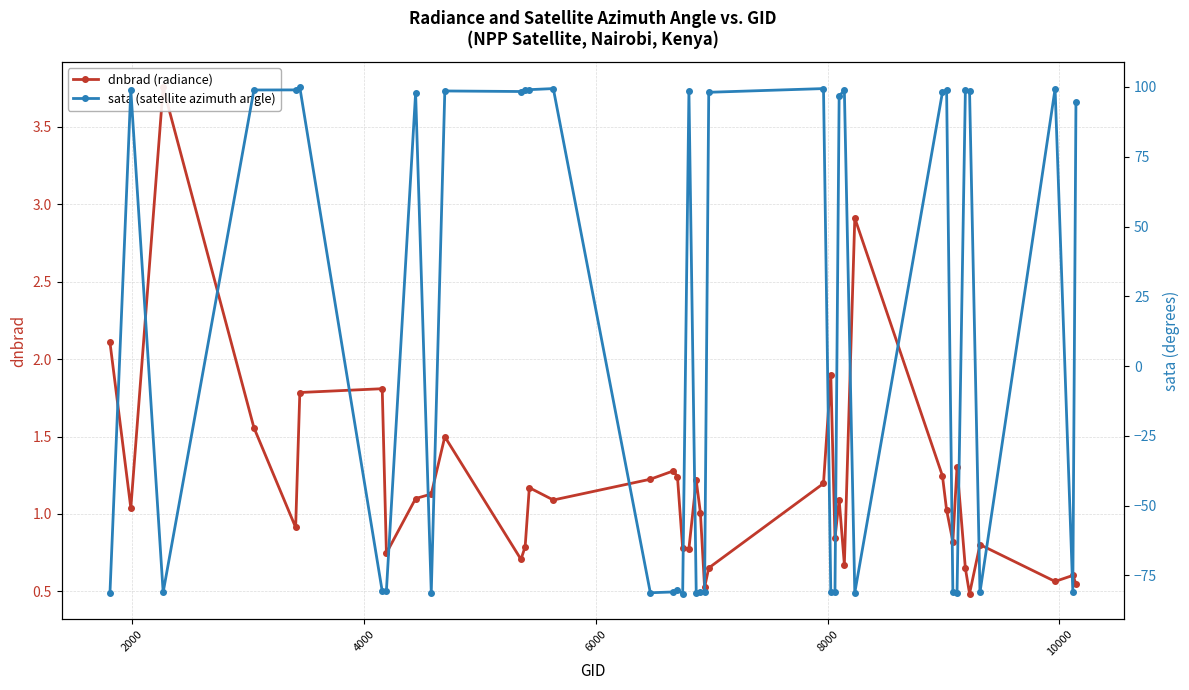

What are all the series names shown in the legend?

dnbrad (radiance), sata (satellite azimuth angle)